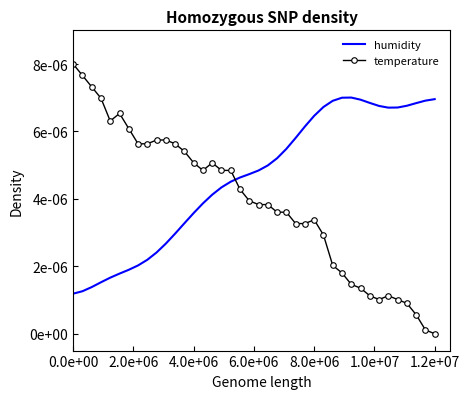

What are all the series names shown in the legend?

humidity, temperature